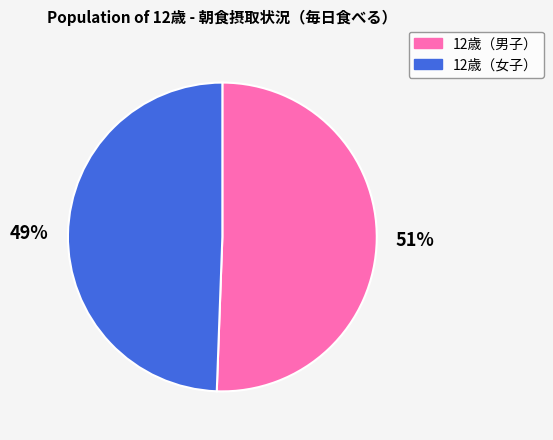

To the nearest percent, what is the average slice percentage?

50%